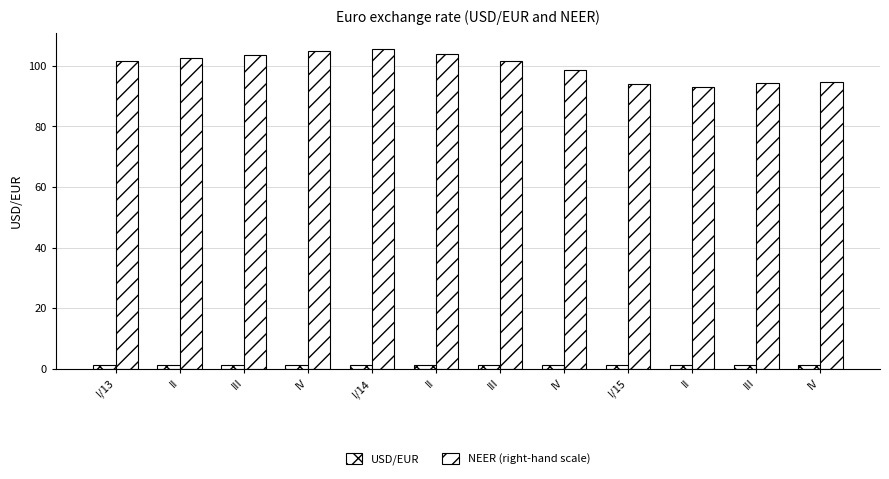

What value does the NEER (right-hand scale) series have at IV?

98.8